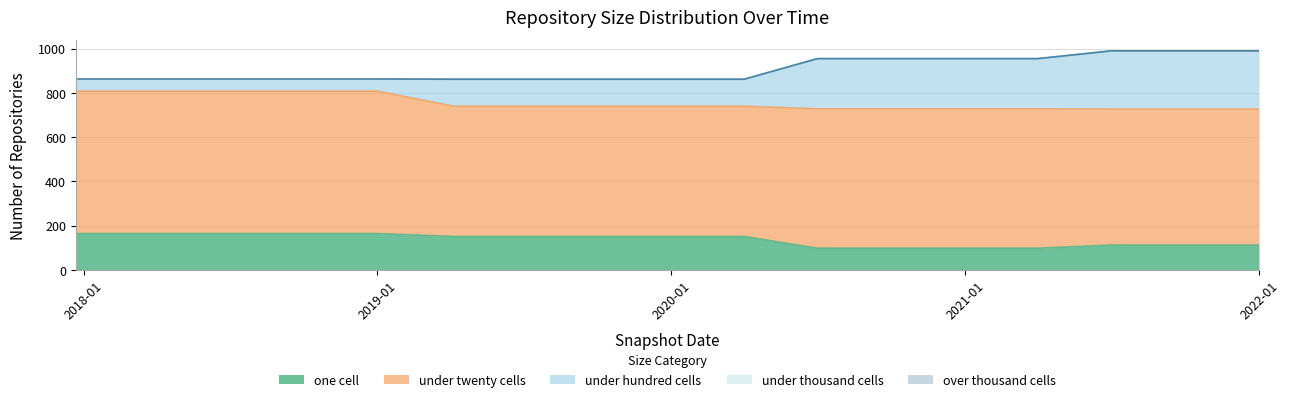

Reading left to right, what are all the values shown in this chart?

one_cell: 164	164	164	164	164	151	151	151	151	151	98	98	98	98	112	112	112
under_twenty_cells: 644	644	644	644	644	589	589	589	589	589	630	630	630	630	615	615	615
under_hundred_cells: 55	55	55	55	55	122	122	122	122	122	227	227	227	227	263	263	263
under_thousand_cells: 0	0	0	0	0	0	0	0	0	0	0	0	0	0	0	0	0
over_thousand_cells: 0	0	0	0	0	0	0	0	0	0	0	0	0	0	0	0	0